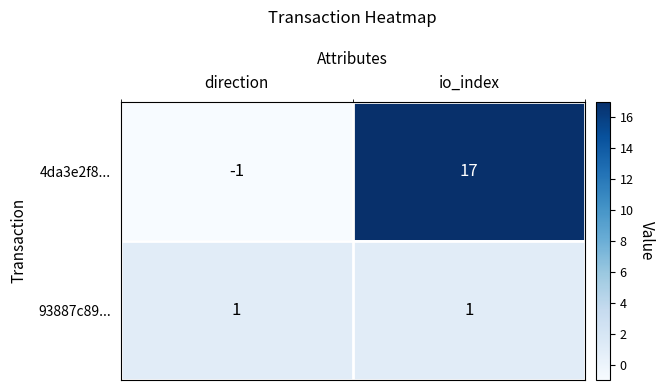

Which label corresponds to the largest value in the chart?

io_index